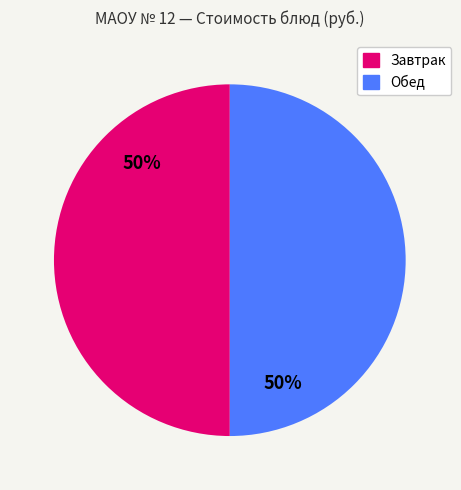

Count the number of slices in the pie.

2